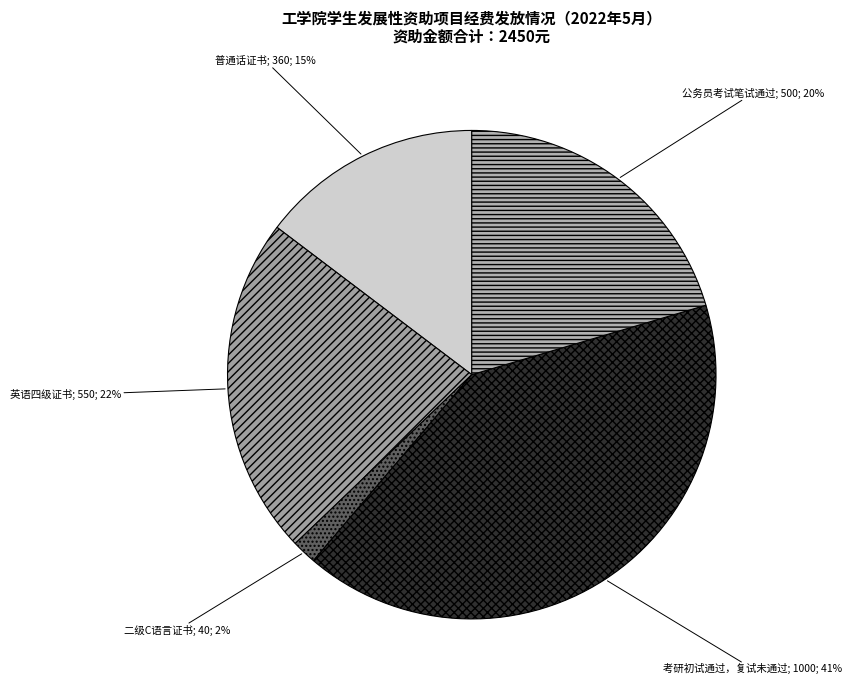

Count the number of slices in the pie.

5